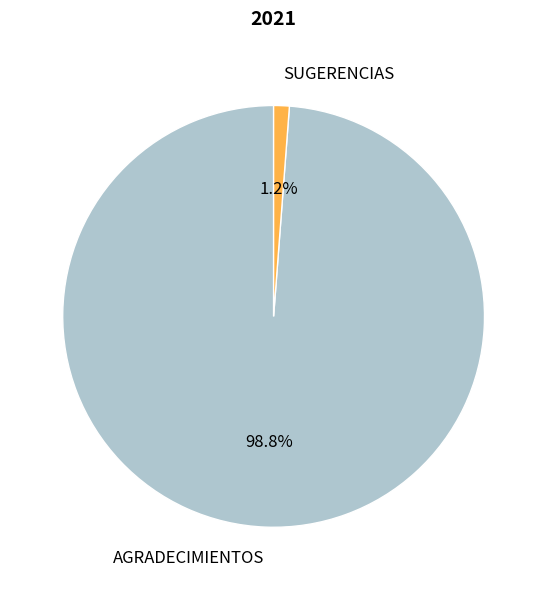

To the nearest percent, what is the difference between the largest and smallest slice percentages?

98%